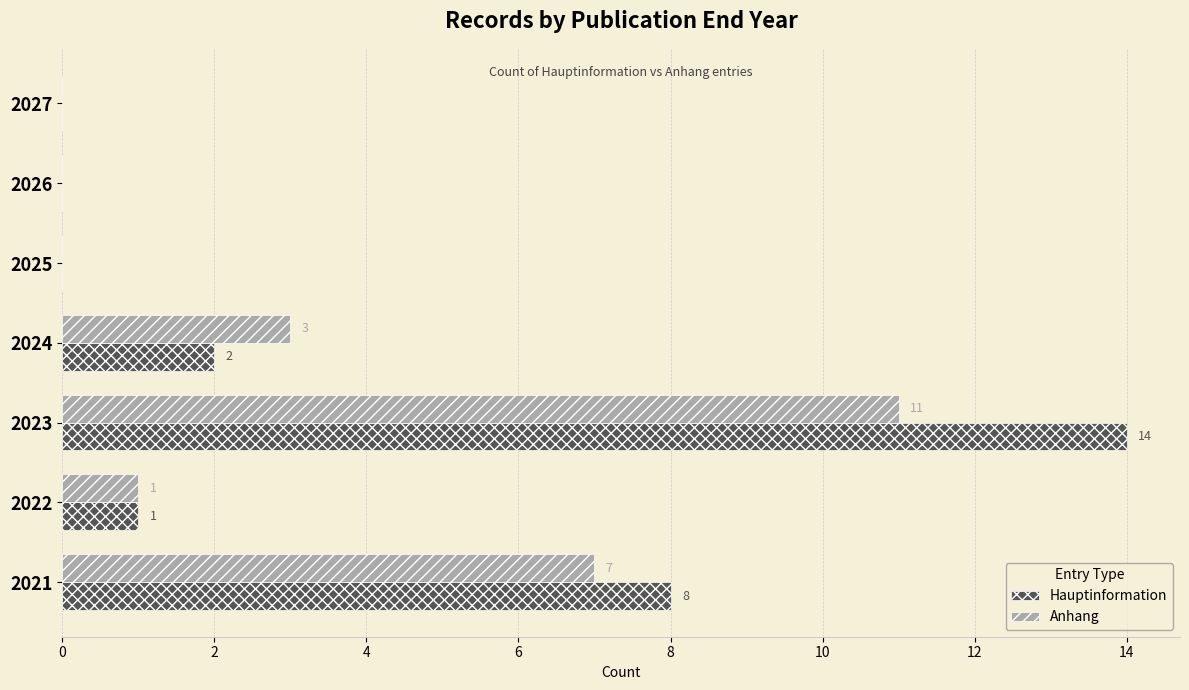

Is it true that Hauptinformation equals 1 at 2022?

True